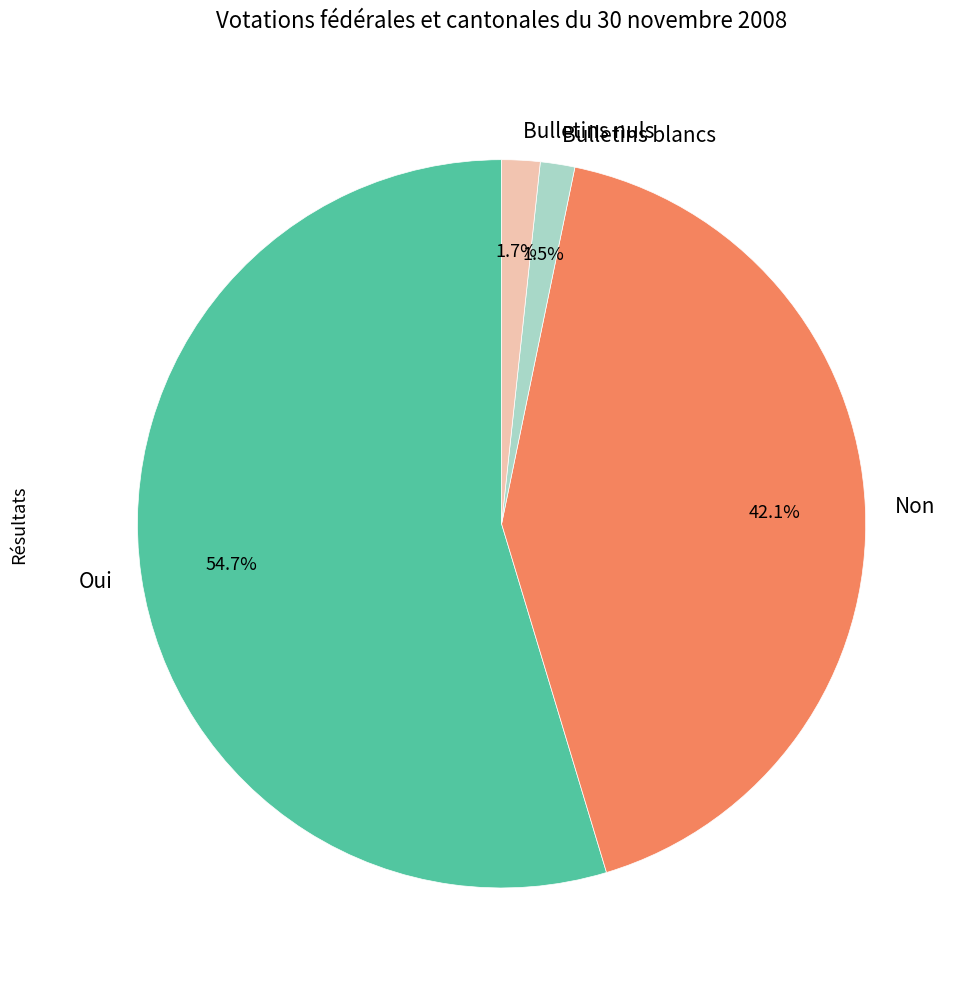

What is the largest slice in the pie chart?

Oui